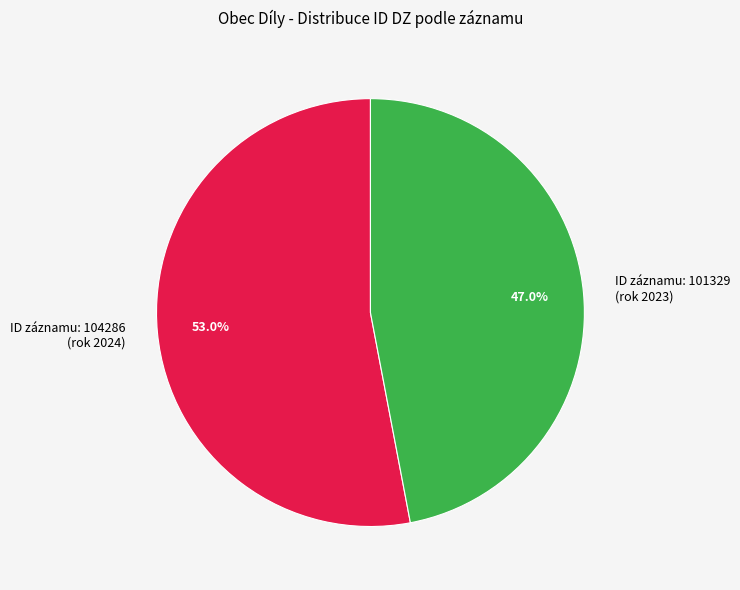

Which category has the smallest portion of the pie?

ID záznamu: 101329 (rok 2023)